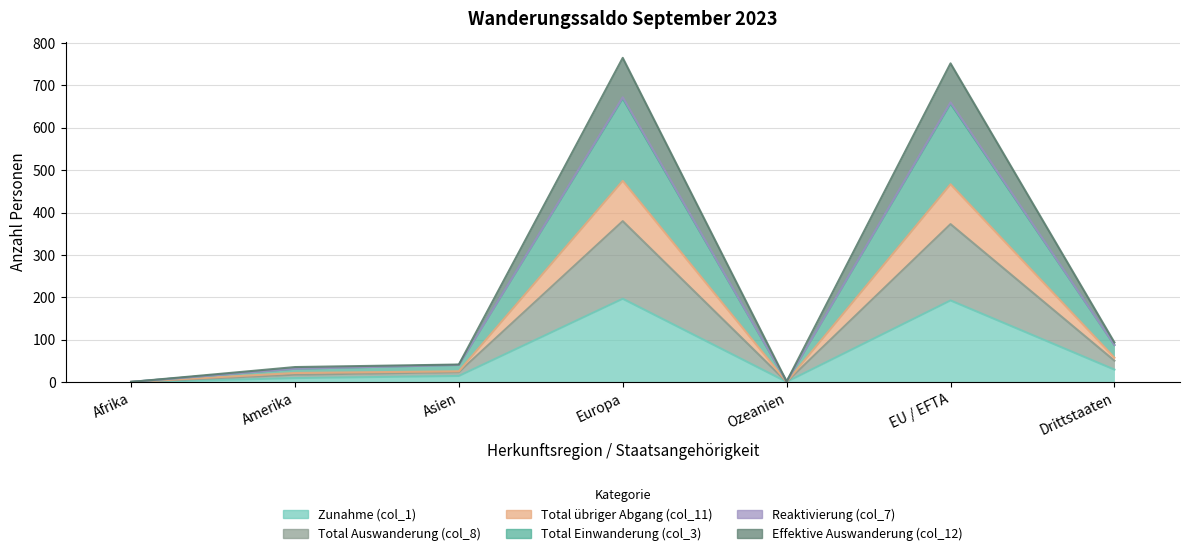

Which category has the lowest value in the Total übriger Abgang (col_11) series?

Afrika